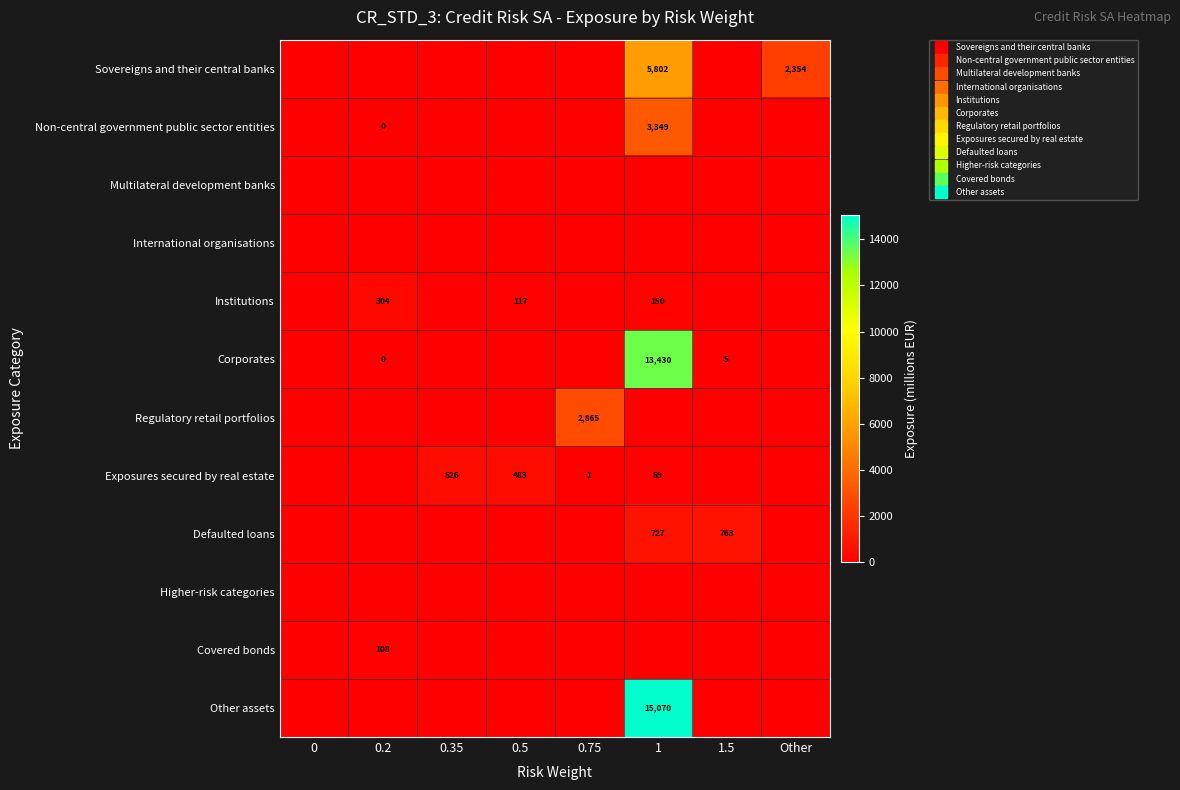

Which has a higher value, 0.2 or 0.5?

0.2